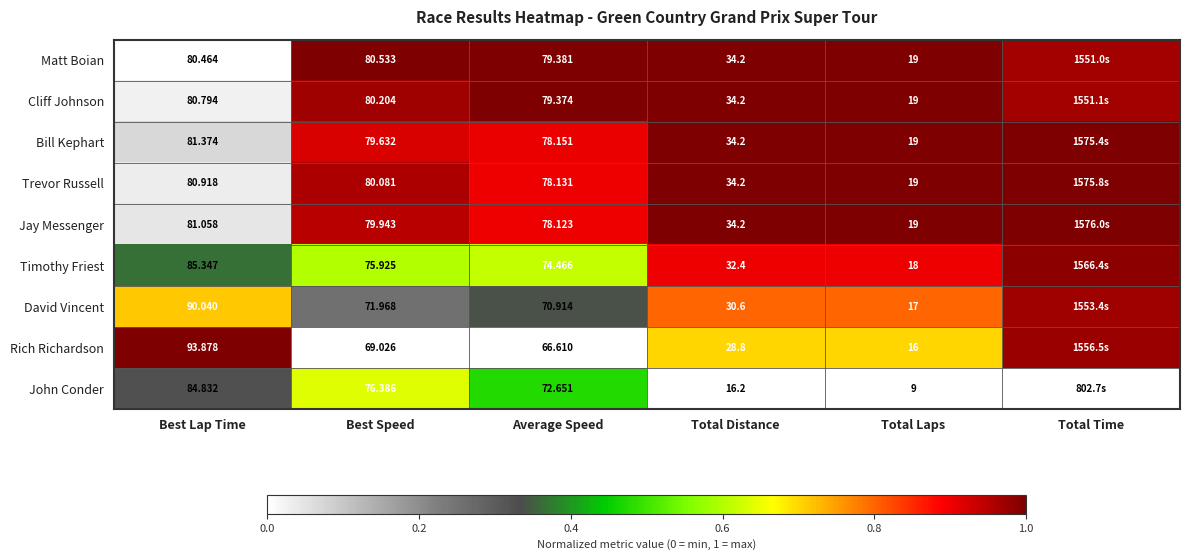

At Best Lap Time, list the series in order from largest to smallest.

Rich Richardson, David Vincent, Timothy Friest, John Conder, Bill Kephart, Jay Messenger, Trevor Russell, Cliff Johnson, Matt Boian